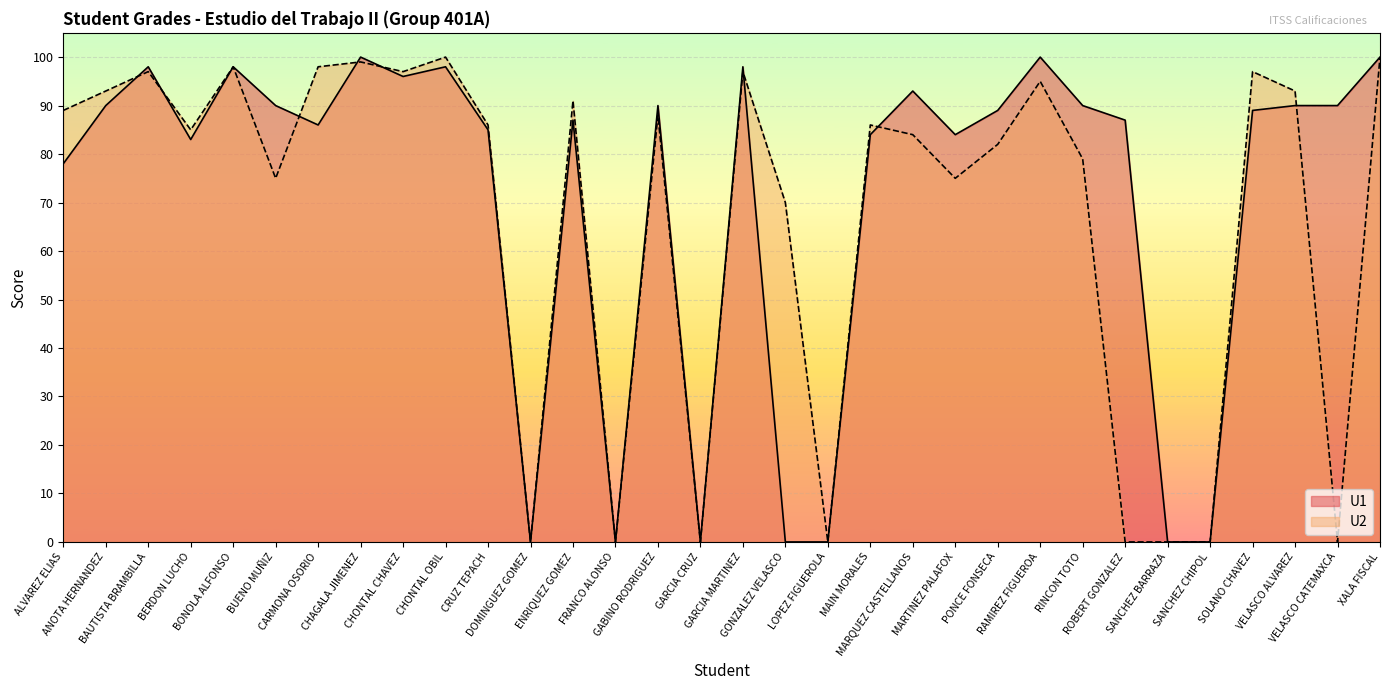

What is the value of the U2 point at the 24th from the left?

95